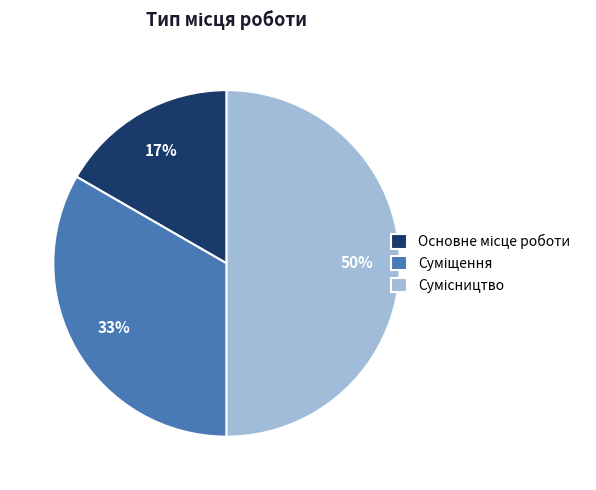

To the nearest percent, what is the average slice percentage?

33%